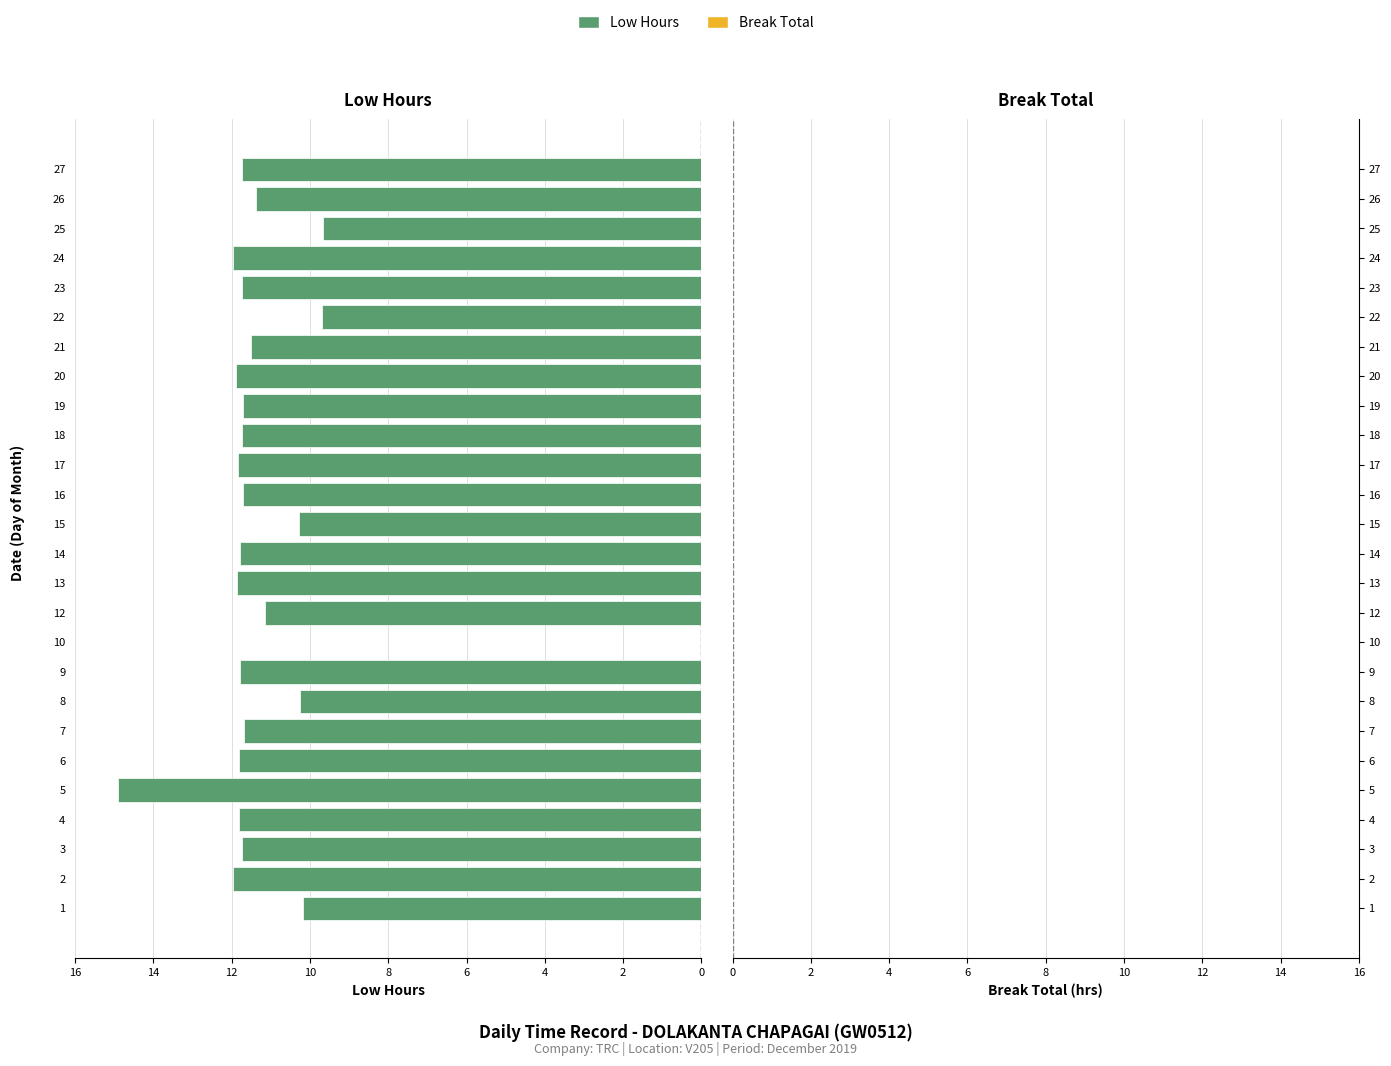

What is the sum of all values?

287.8